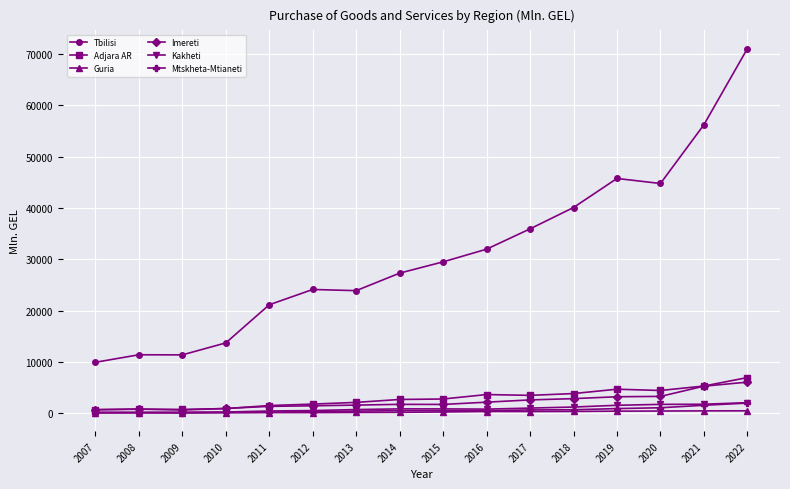

At 2020, list the series in order from smallest to largest.

Guria, Mtskheta-Mtianeti, Kakheti, Imereti, Adjara AR, Tbilisi